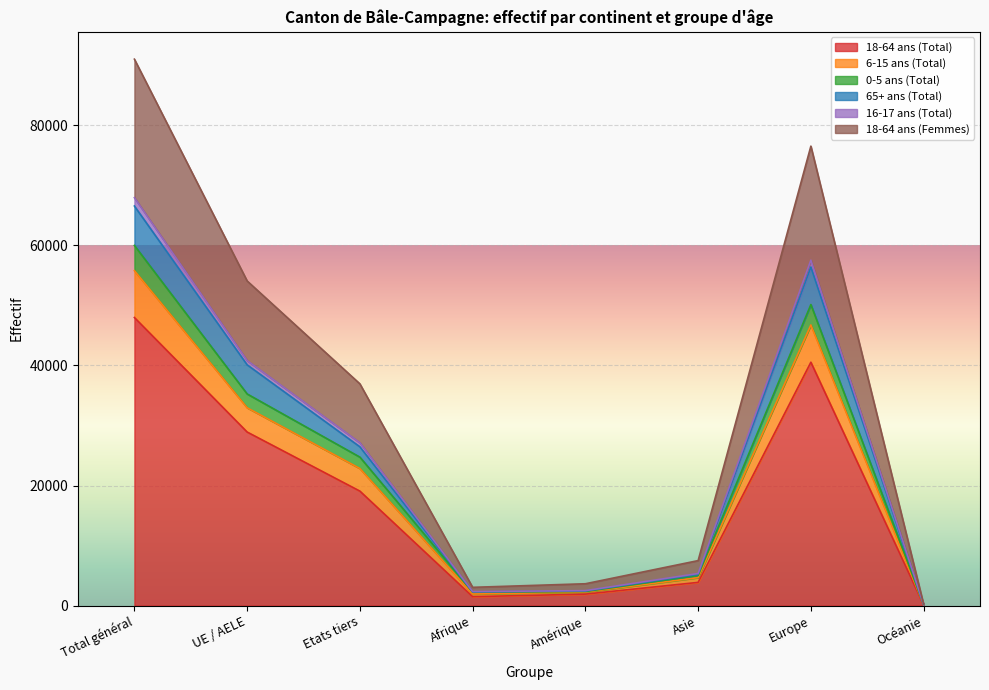

At which label does 18-64 ans (Total) reach its peak?

Total général